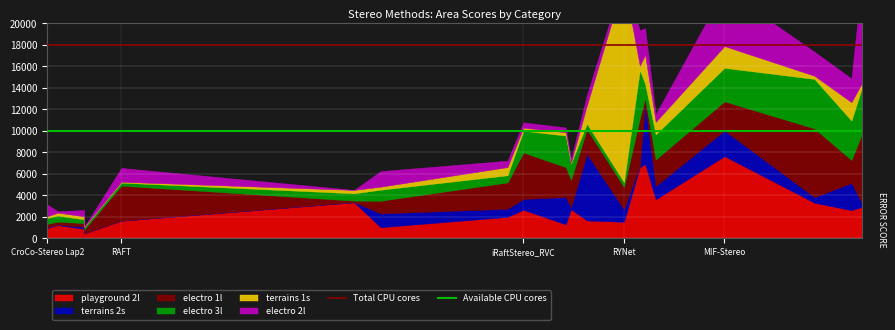

Is it true that Total CPU cores equals 9985 at CroCo-Stereo Lap2?

False